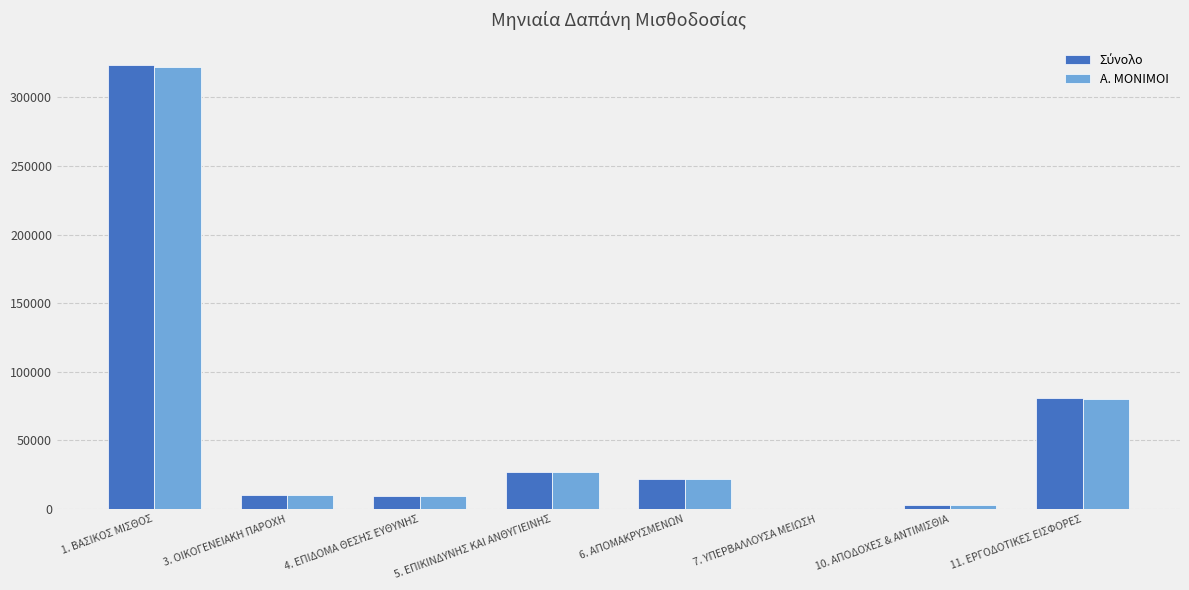

What is the total value across all series at 11. ΕΡΓΟΔΟΤΙΚΕΣ ΕΙΣΦΟΡΕΣ?

161212.0